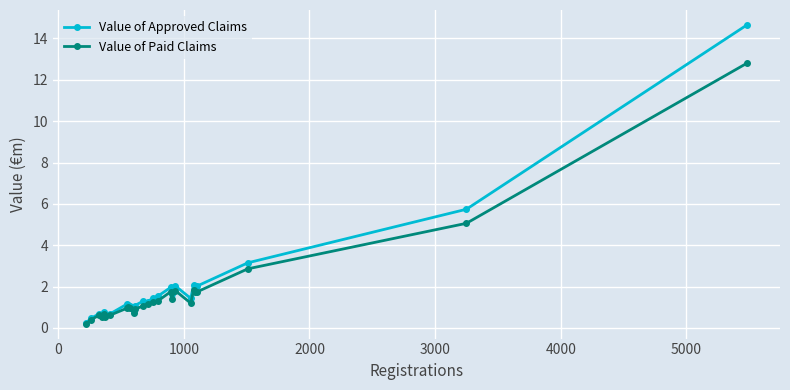

Which series has the largest range (max minus min)?

Value of Approved Claims